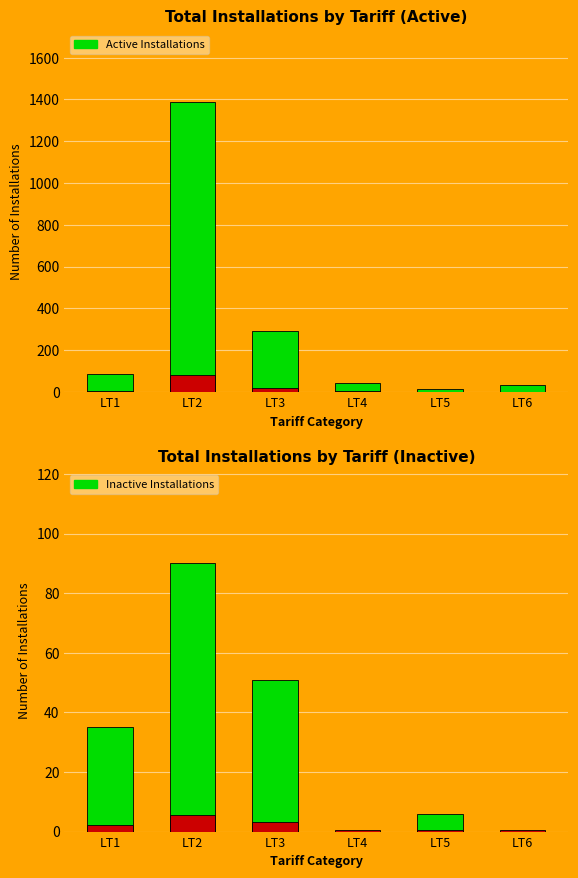

At which label is Inactive Installations closest to 45?

LT3